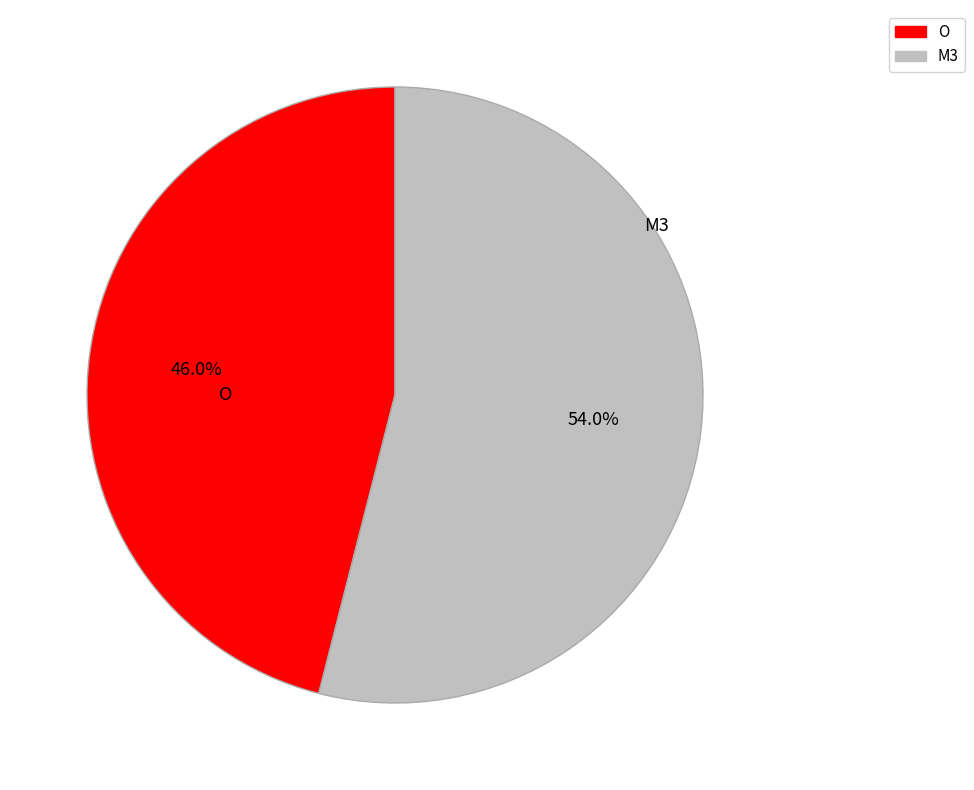

To the nearest percent, what is the difference between the M3 and O slice percentages?

8%